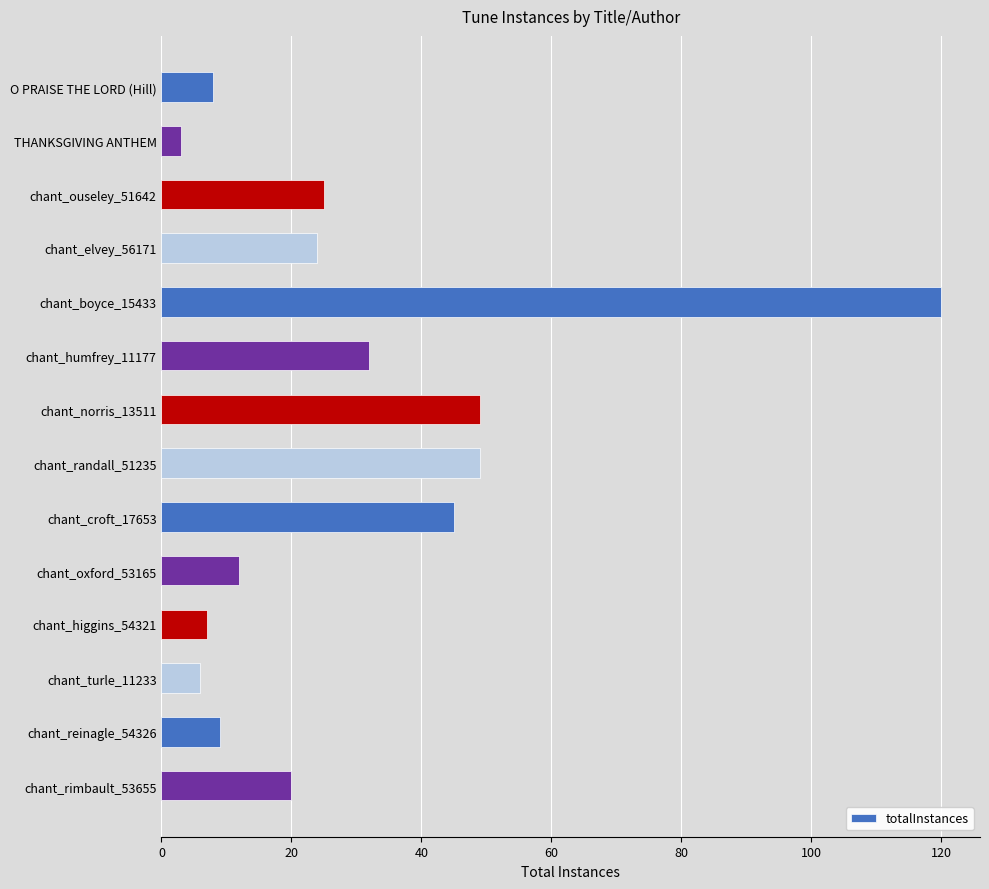

What is the label of the 8th bar from the top?

chant_randall_51235